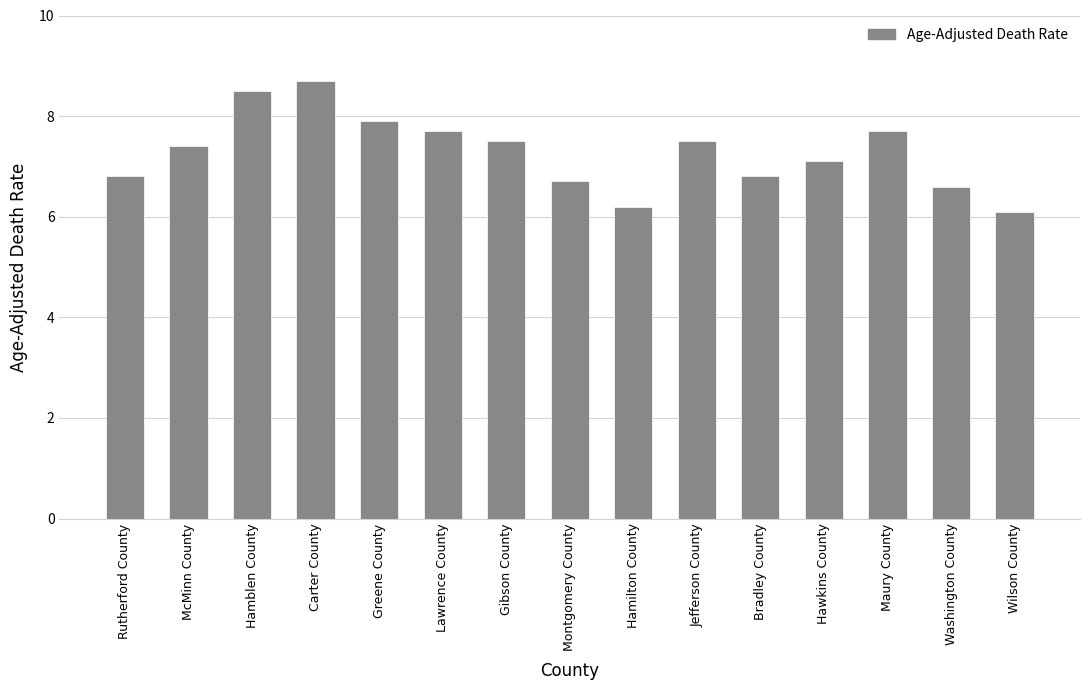

Are the bars grouped side by side (vs. stacked)?

No